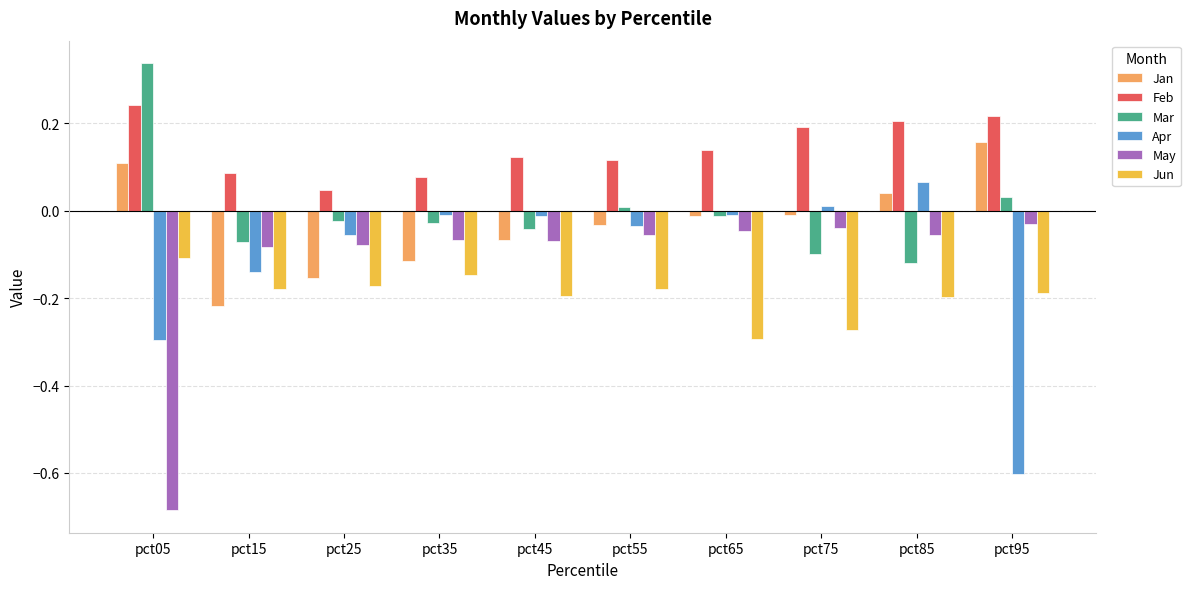

What are all the series names shown in the legend?

Jan, Feb, Mar, Apr, May, Jun